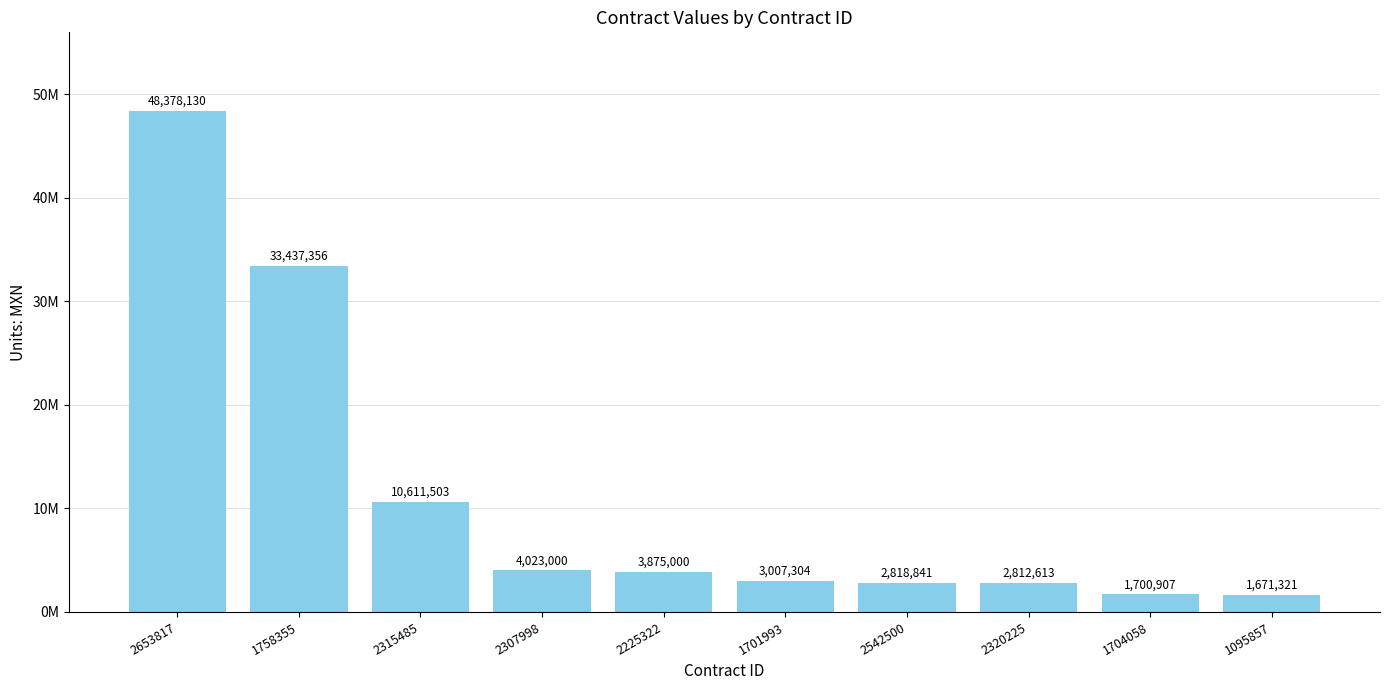

The chart shows a value of 2812613 at 2320225. True or false?

True